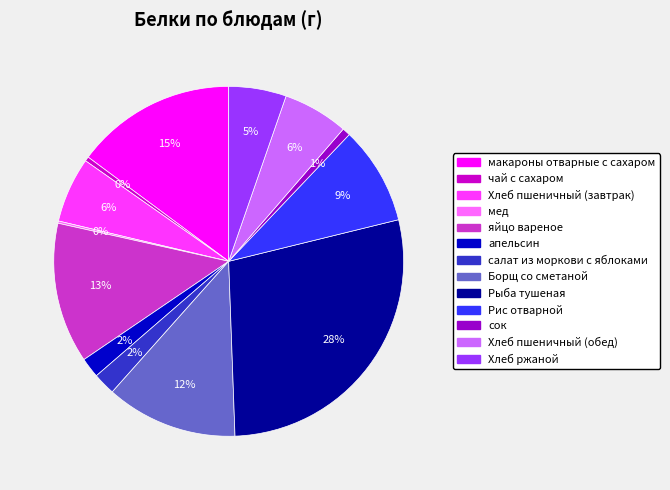

To the nearest percent, what is the difference between the Хлеб ржаной and Хлеб пшеничный (обед) slice percentages?

1%